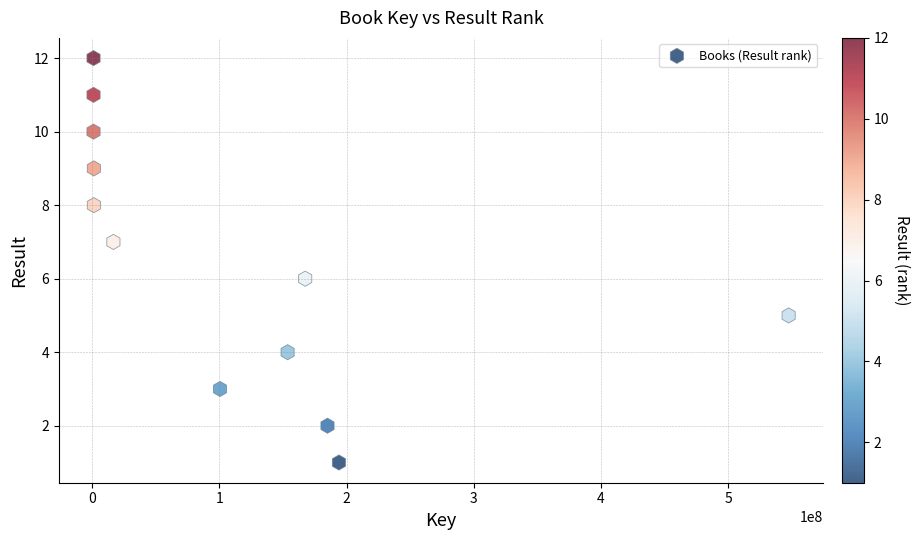

What is the range of X values (max minus min)?

546577351